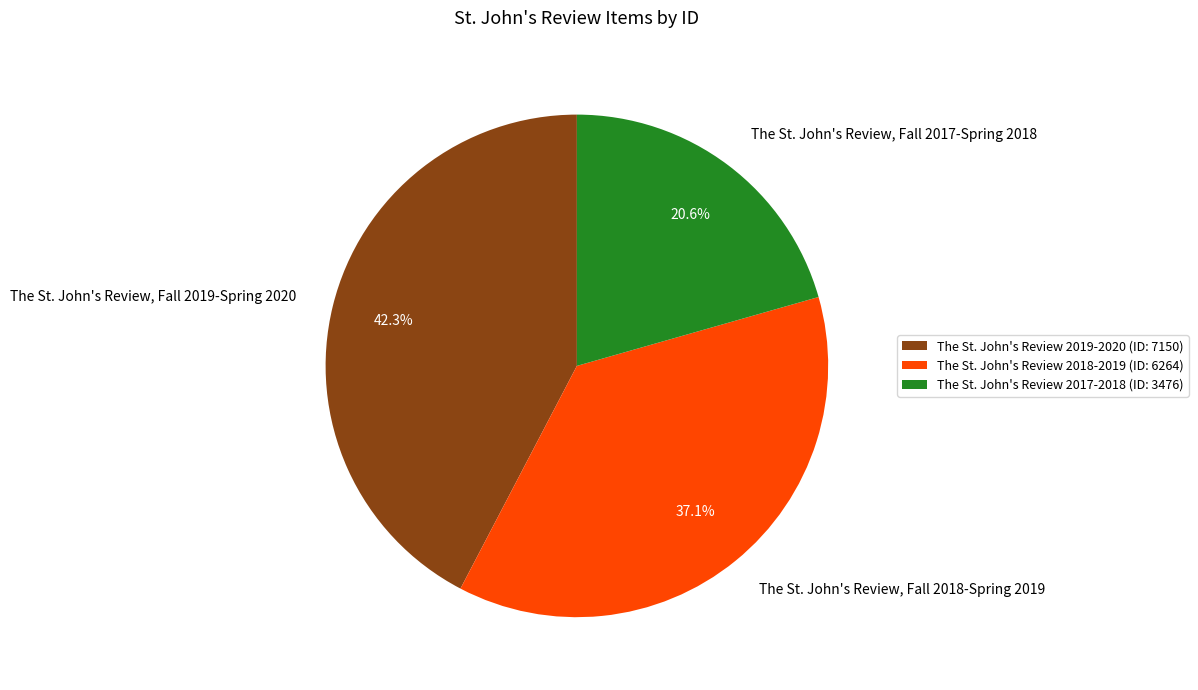

To the nearest percent, what is the average slice percentage?

33%